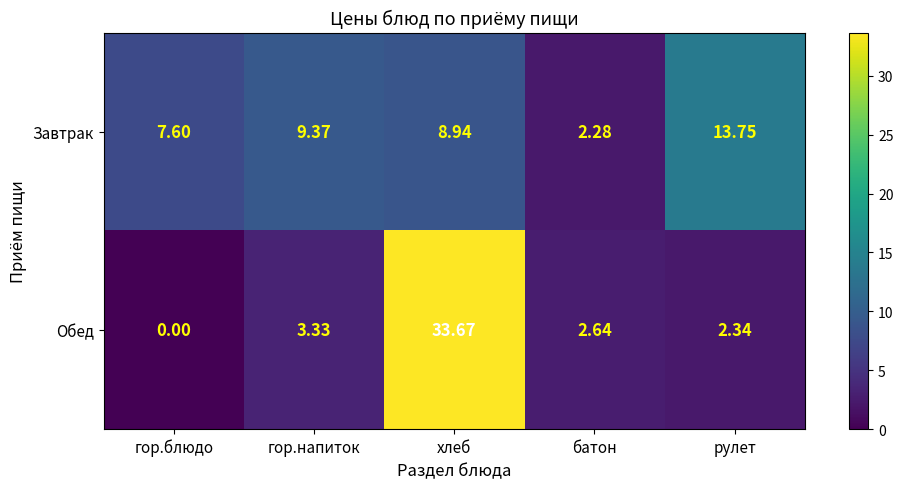

Which label corresponds to the largest value in the chart?

хлеб